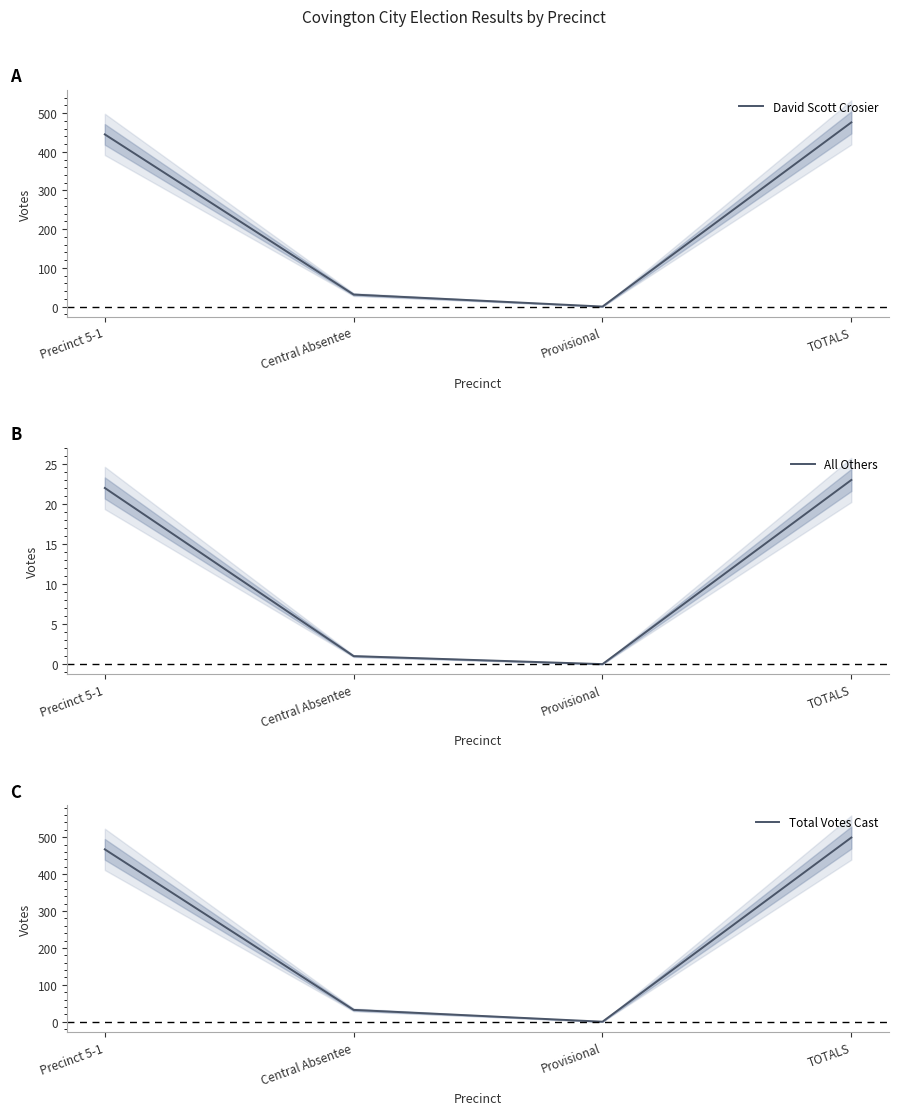

Is it true that All Others equals 0 at Provisional?

True